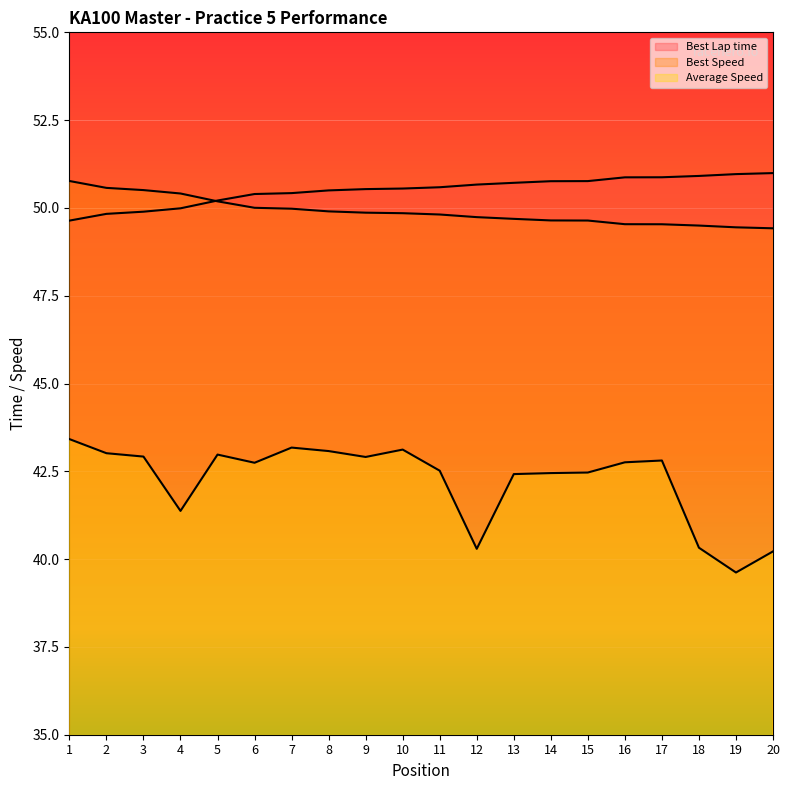

True or false: Best Lap time and Average Speed cross at least once.

False